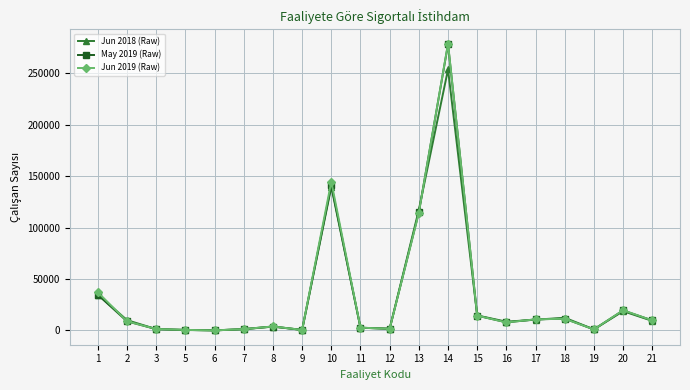

What is the value of the May 2019 (Raw) point at the 16th from the left?

10789